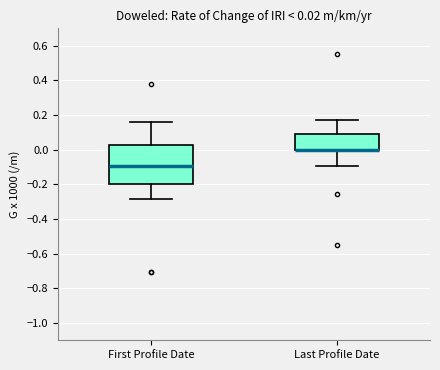

Which box is the tallest, from its lower edge to its upper edge?

First Profile Date